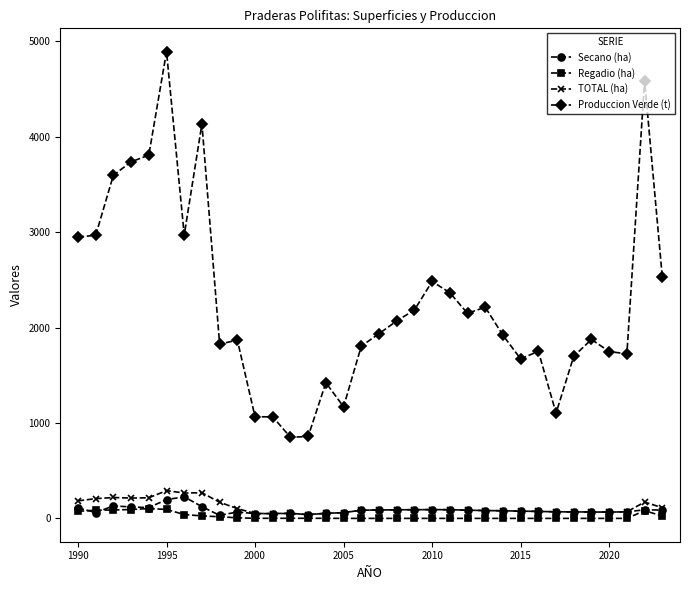

True or false: Secano (ha) has more than 2 points higher than both neighbors.

True